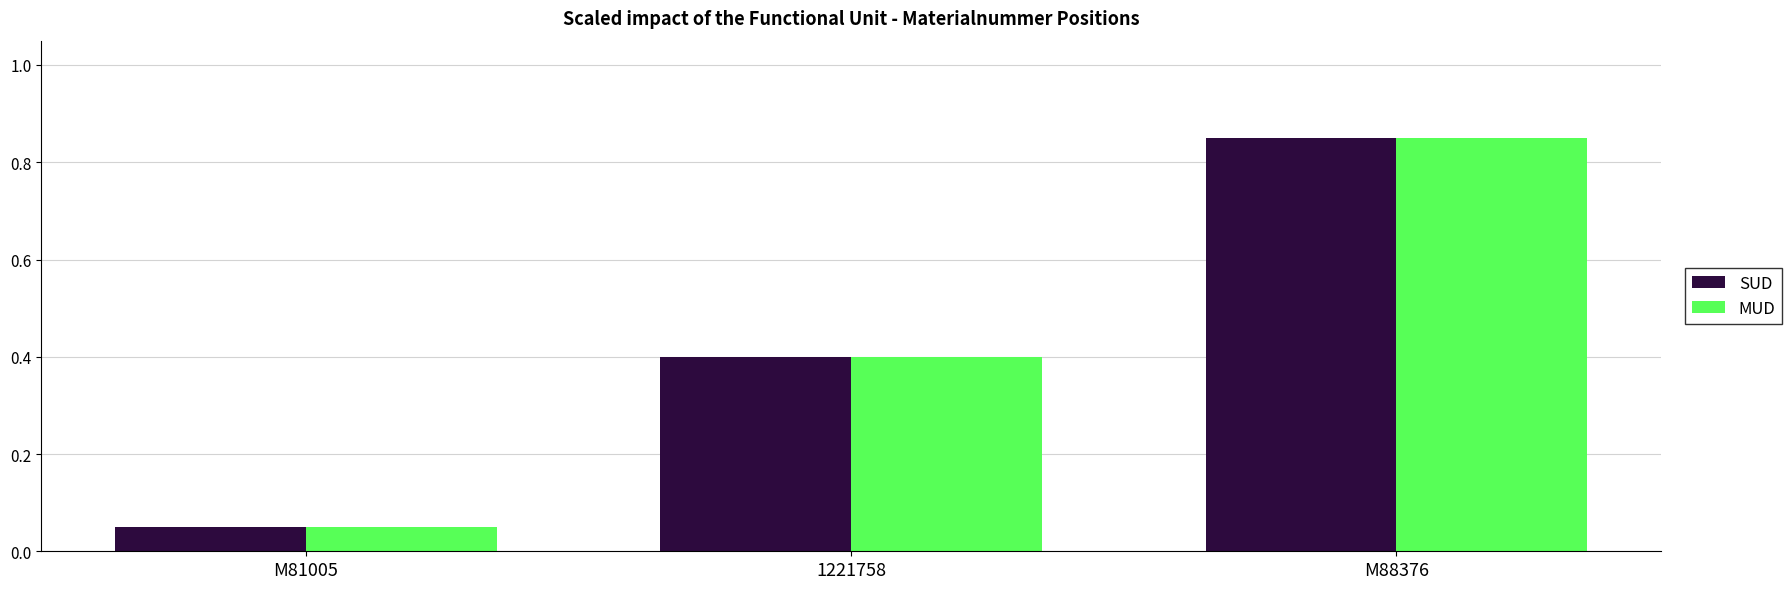

What is the sum of all SUD values?

1.3